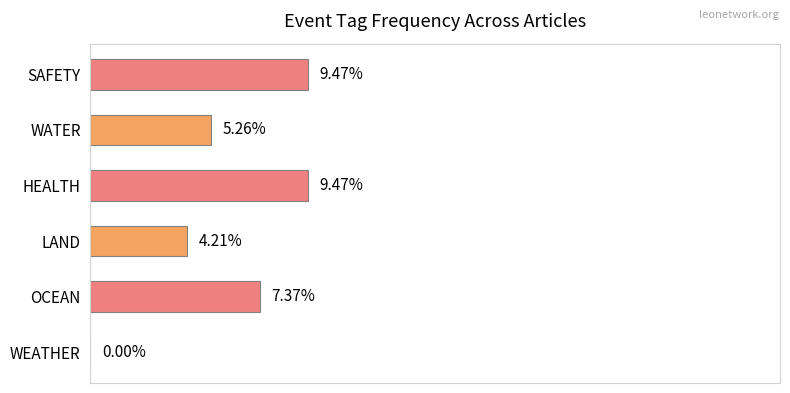

Between HEALTH and OCEAN, which is larger?

HEALTH